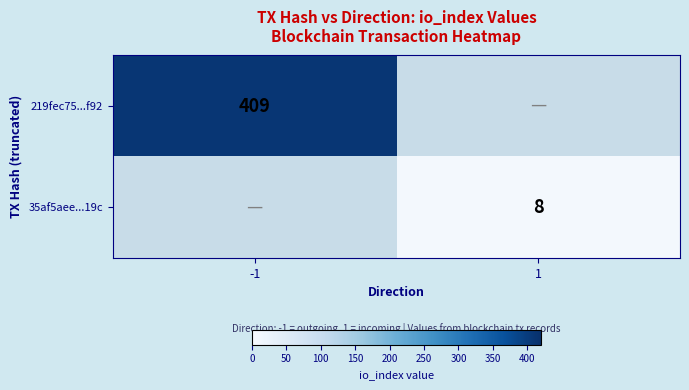

Between 1 and -1, which is larger?

-1